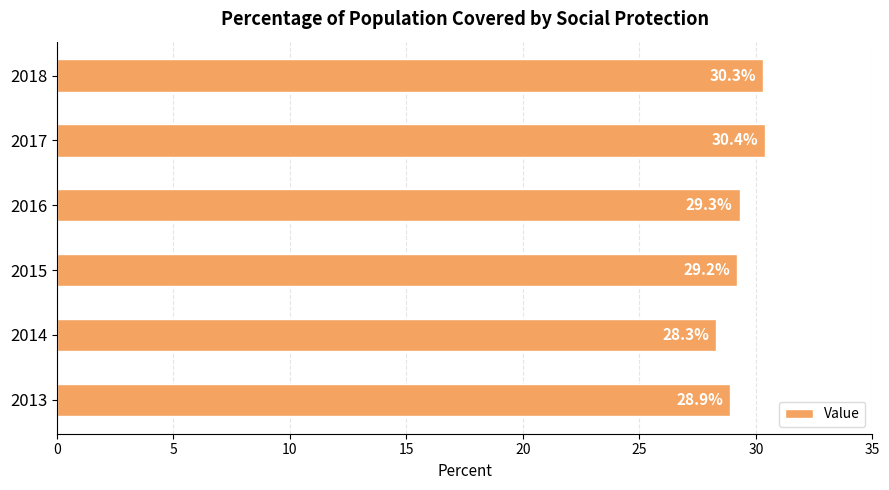

What is the change in value from 2014 to 2016?

+1.0